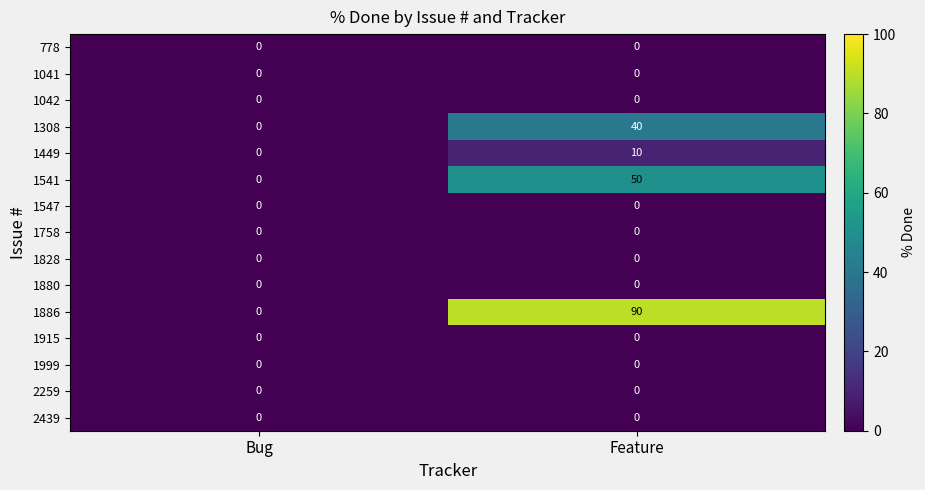

Where is 1308 nearest to the value 20?

Bug